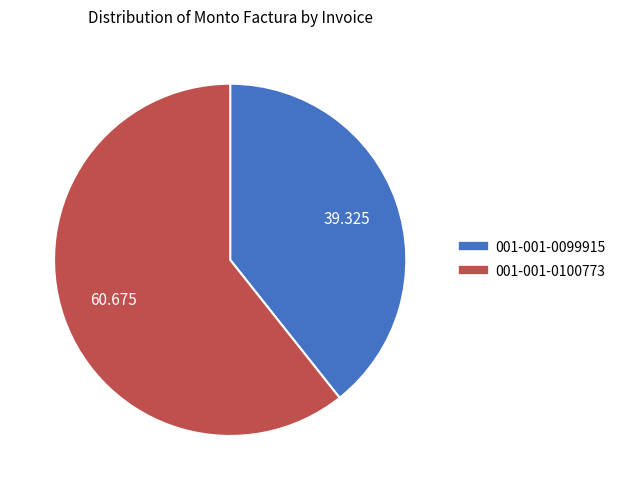

Does any single category account for the majority?

Yes